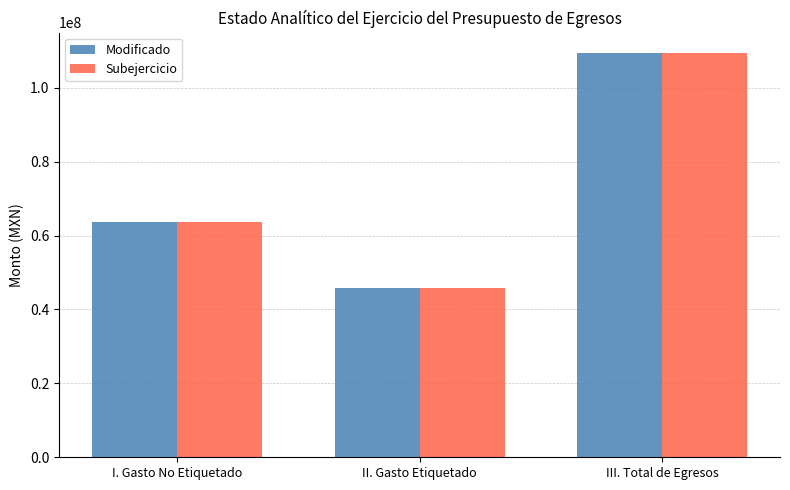

Rank the categories by Subejercicio value from lowest to highest.

II. Gasto Etiquetado, I. Gasto No Etiquetado, III. Total de Egresos